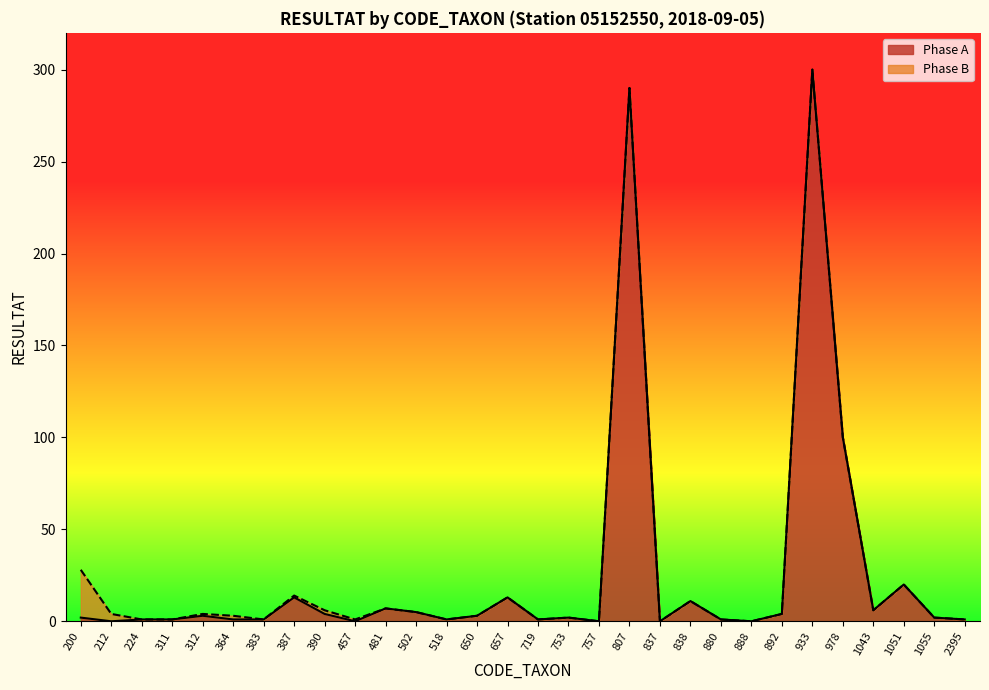

Does the chart display data point markers on the line(s)?

No